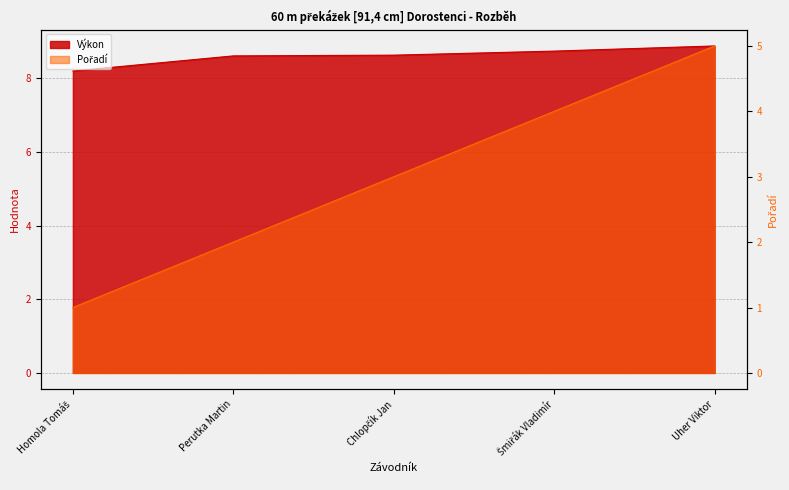

Reading left to right, extract all data points from this chart.

Pořadí: 1.0	2.0	3.0	4.0	5.0
Výkon: 8.2	8.6	8.6	8.7	8.9